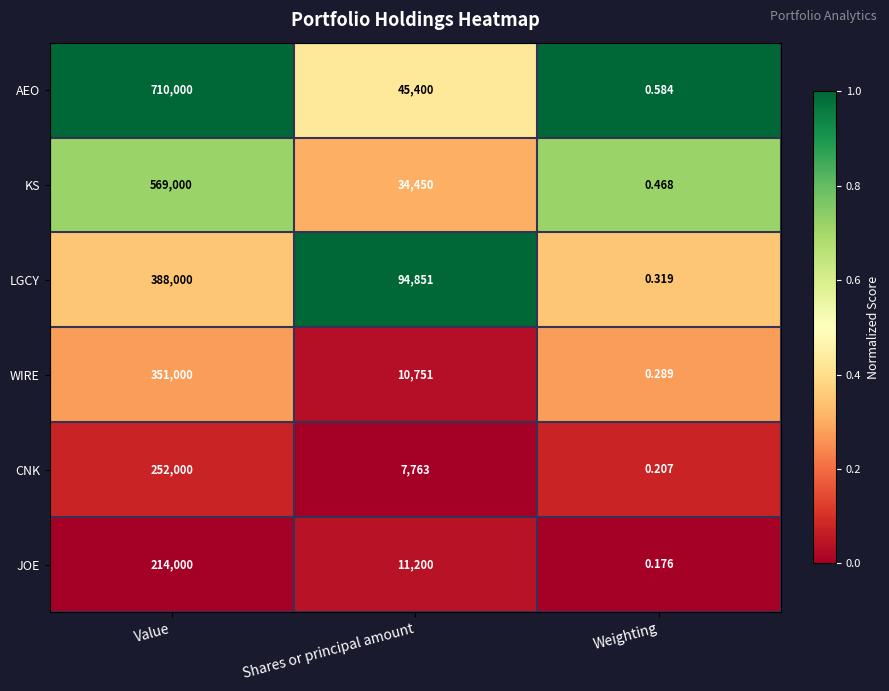

Which series has the largest total across all categories?

AEO